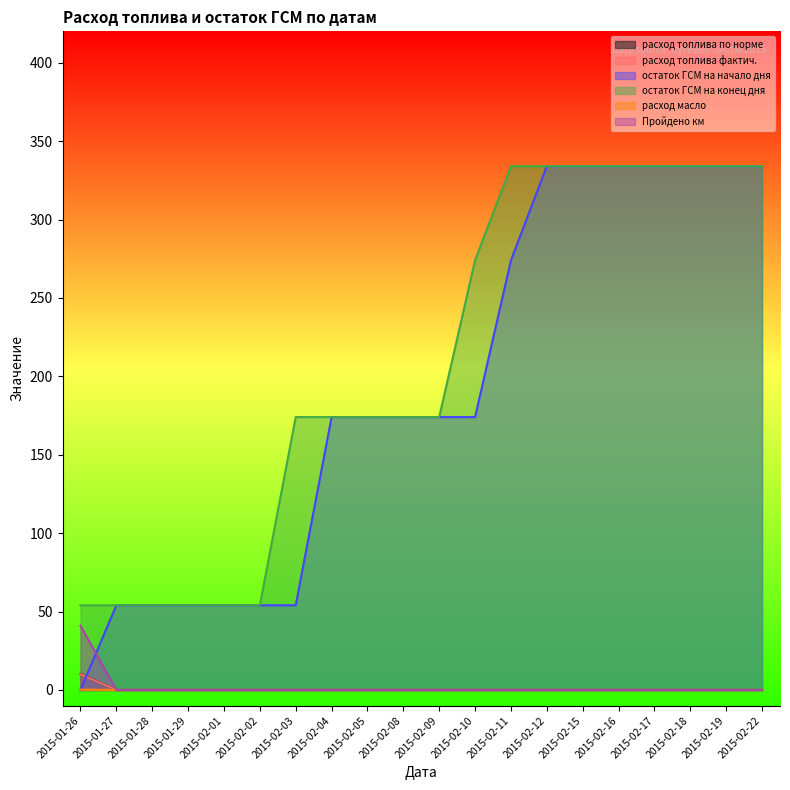

What is the minimum value for остаток ГСМ на конец дня?

54.0